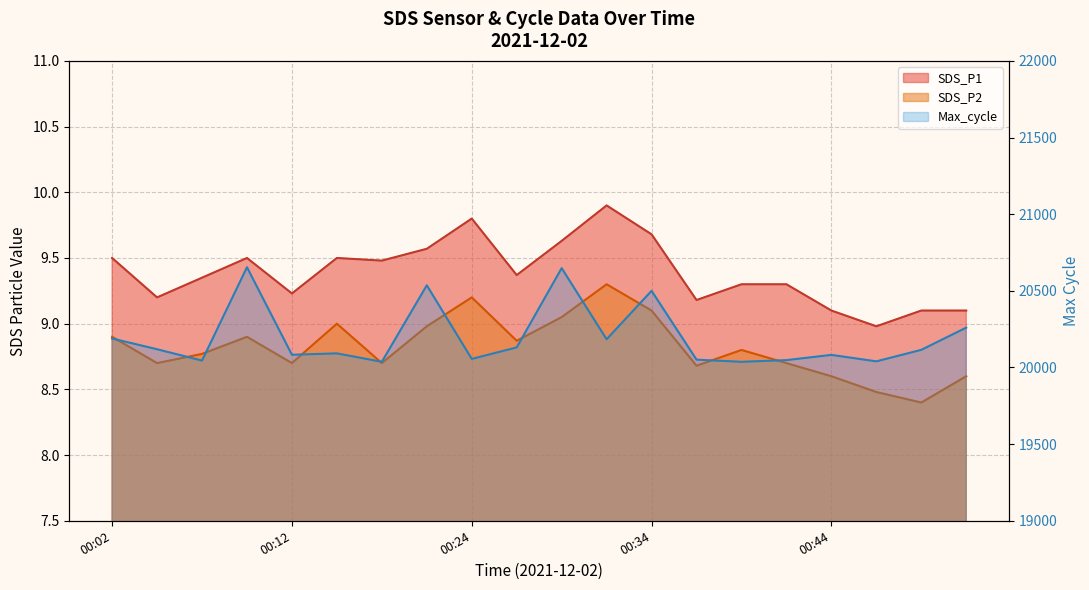

What is the value of the Max_cycle point at the 9th from the left?

20056.0